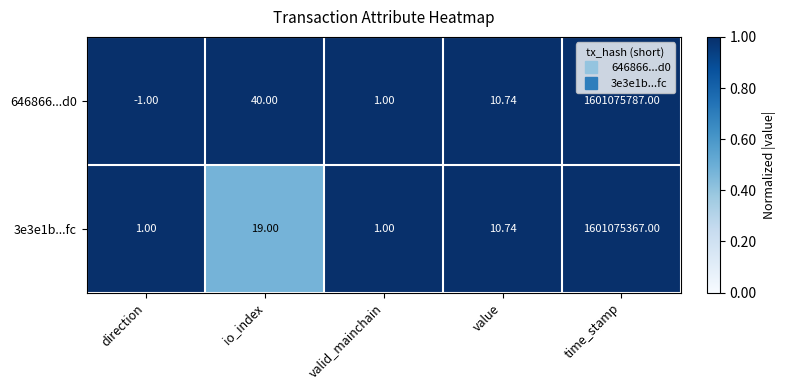

Is the value of 646866...d0 at value greater than the value of 3e3e1b...fc at direction?

Yes